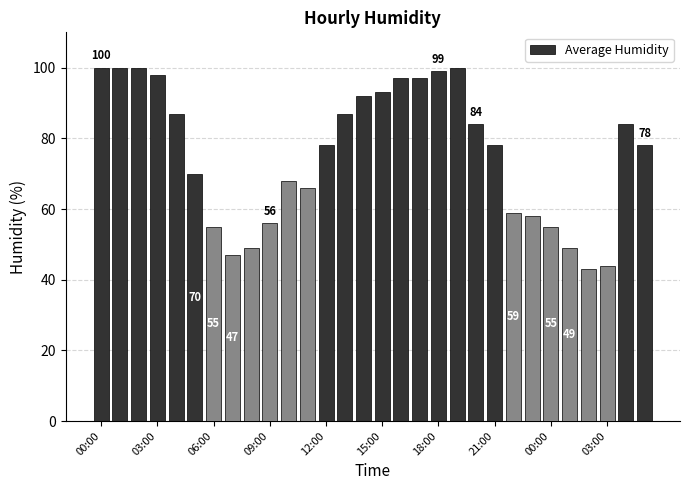

Reading left to right, list all the values displayed in this chart.

100	100	100	98	87	70	55	47	49	56	68	66	78	87	92	93	97	97	99	100	84	78	59	58	55	49	43	44	84	78